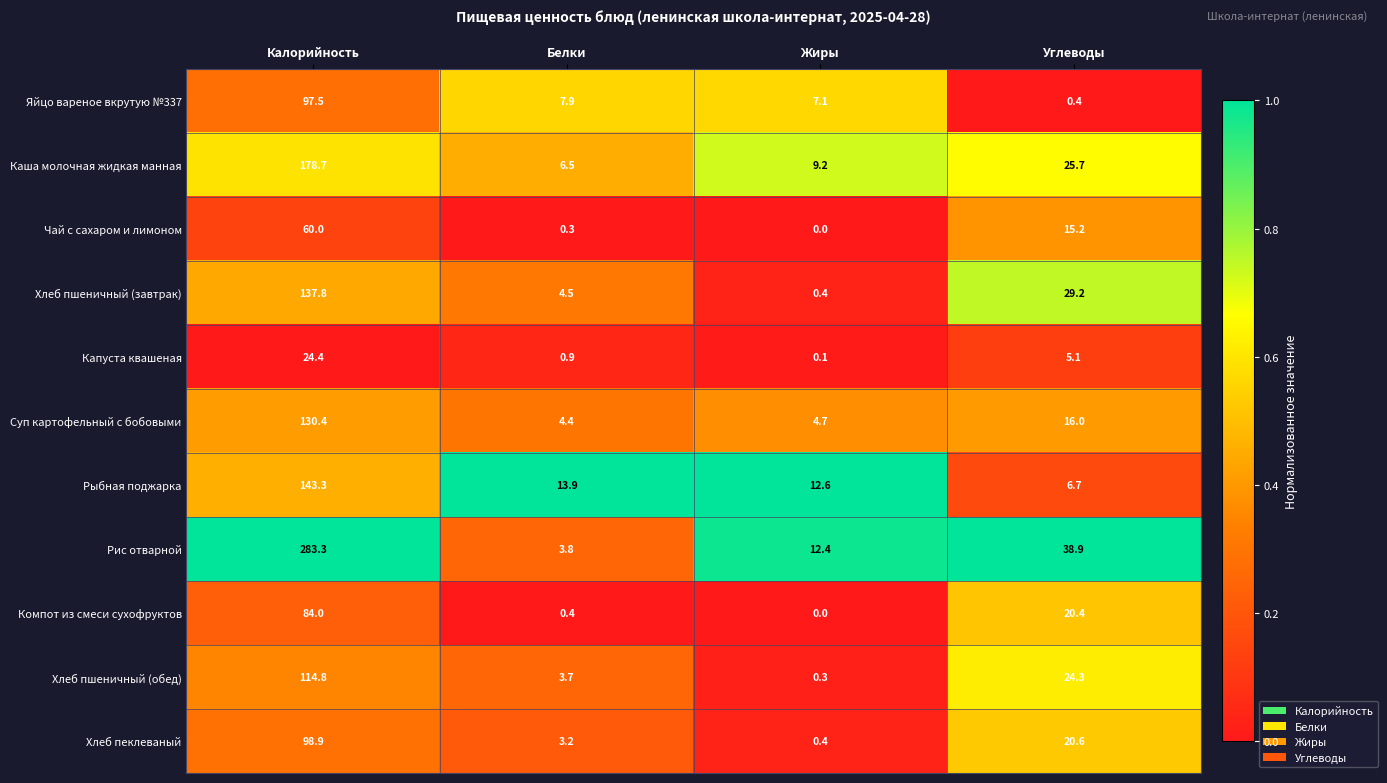

What is the sum of the Хлеб пеклеваный values at Жиры and Углеводы?

21.0